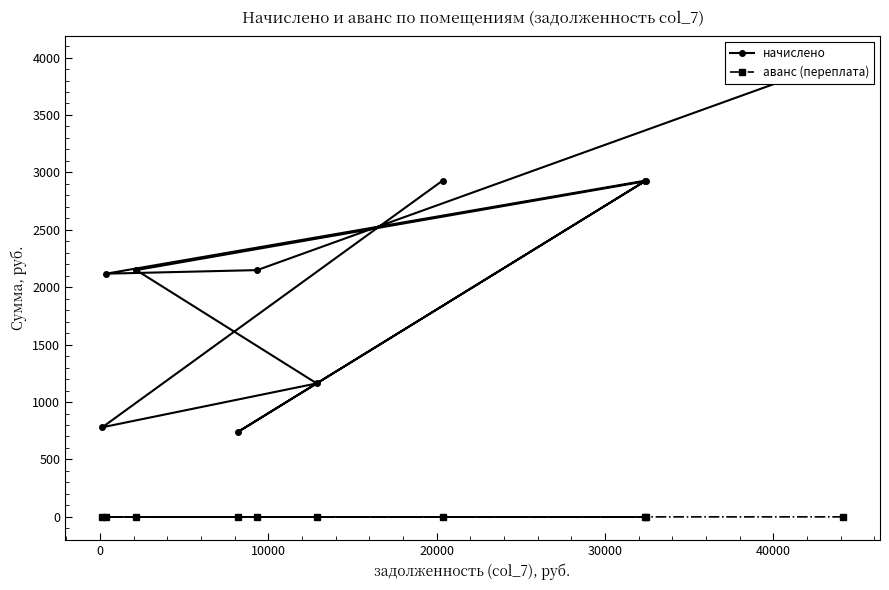

Reading left to right, extract all data points from this chart.

начислено: 3985.8	2148.9	2117.7	2928.9	741.0	2921.1	2148.9	1162.2	780.0	2928.9
аванс (переплата): 0.0	0.0	0.0	0.0	0.0	0.0	0.5	0.0	0.0	0.0